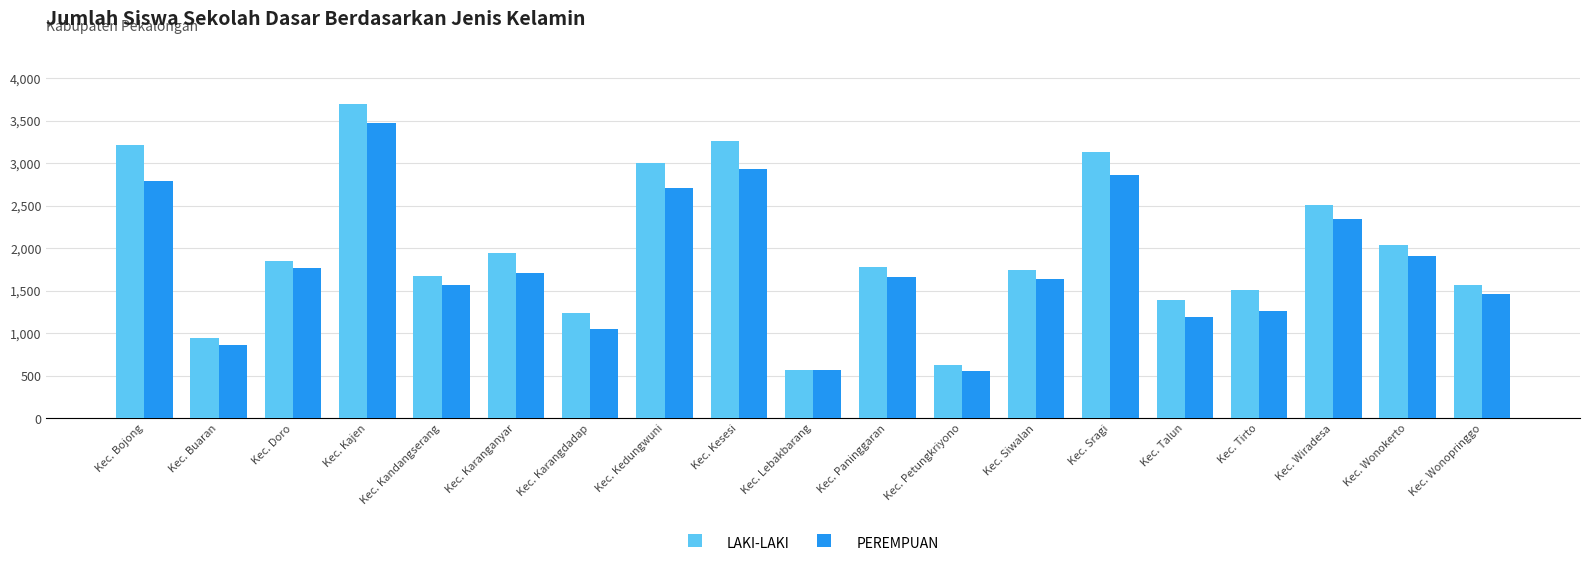

Which series has the largest total across all categories?

LAKI-LAKI